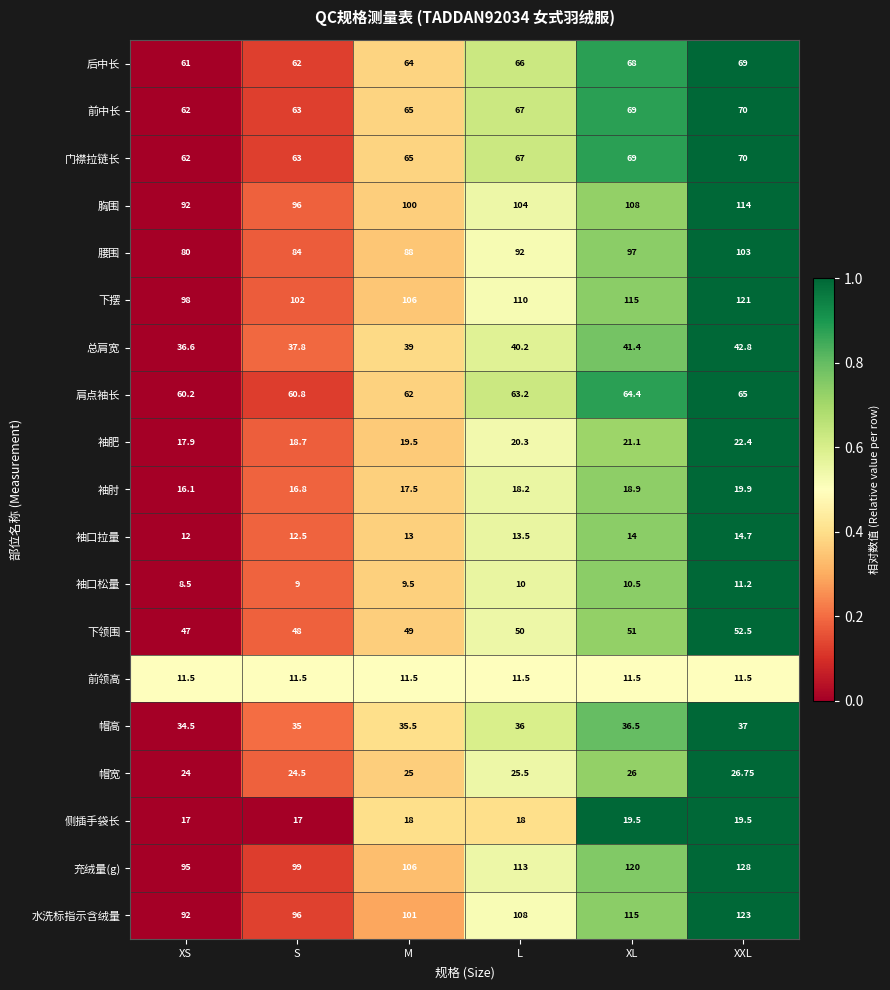

Between S and L, which series saw the biggest shift?

充绒量(g)